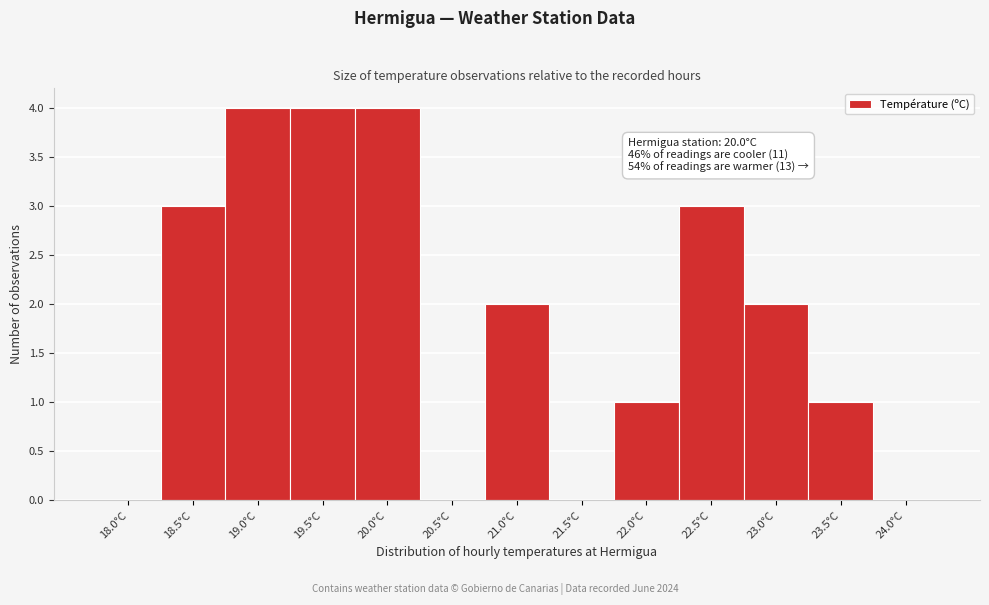

Reading right to left, list all the values displayed in this chart.

24.0°C=0	23.5°C=1	23.0°C=2	22.5°C=3	22.0°C=1	21.5°C=0	21.0°C=2	20.5°C=0	20.0°C=4	19.5°C=4	19.0°C=4	18.5°C=3	18.0°C=0